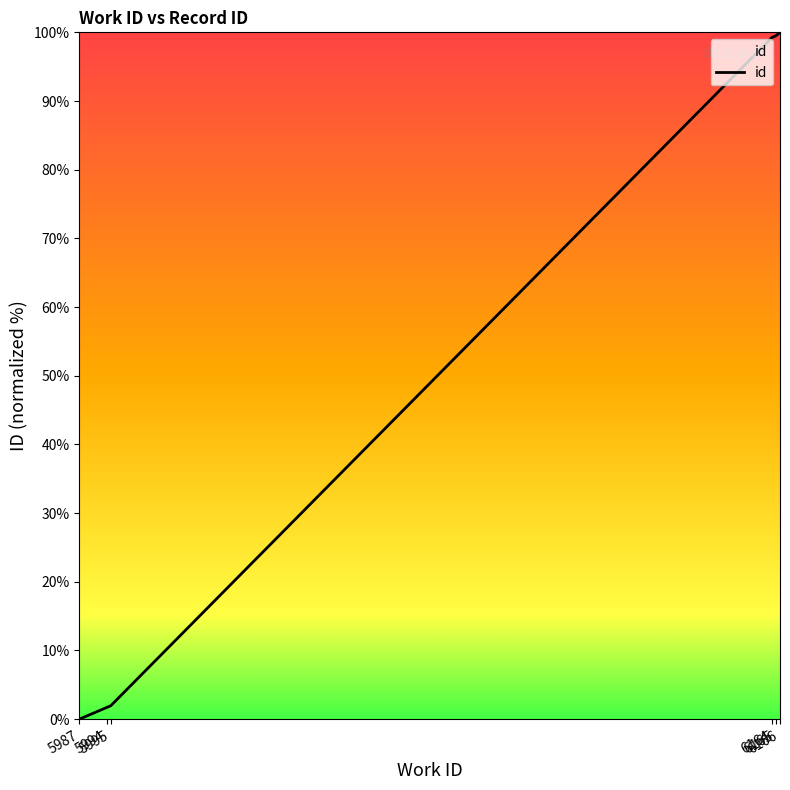

What is the greatest value displayed?

100.0